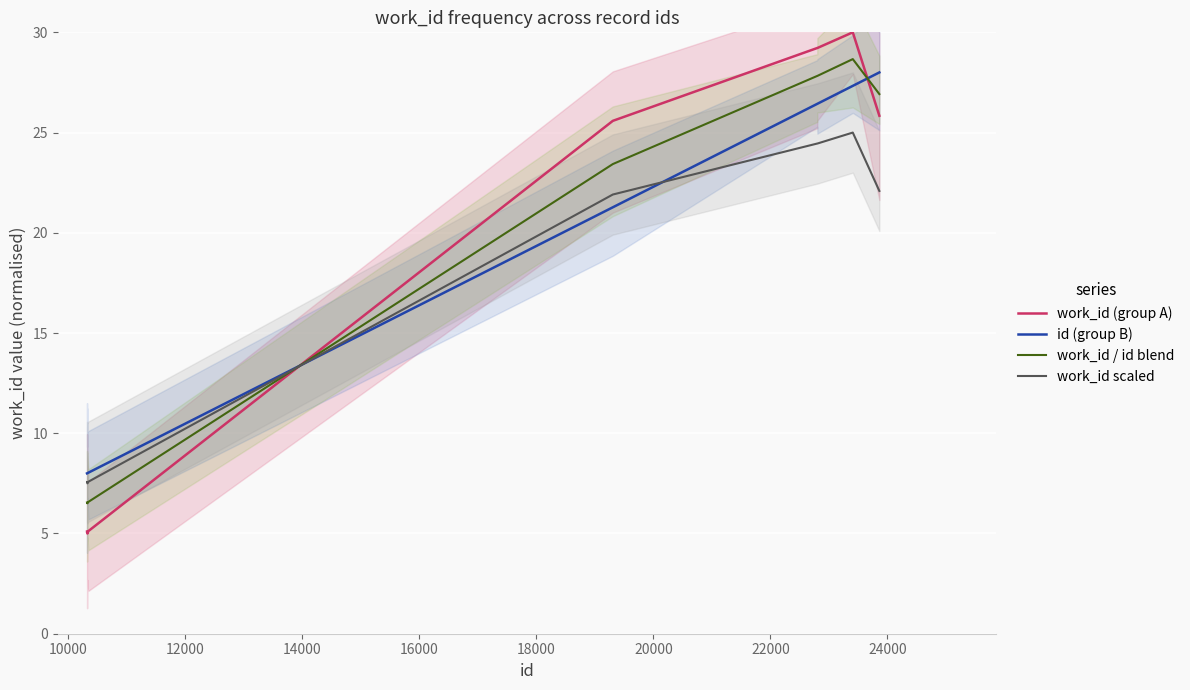

What is the minimum value for work_id scaled?

7.5